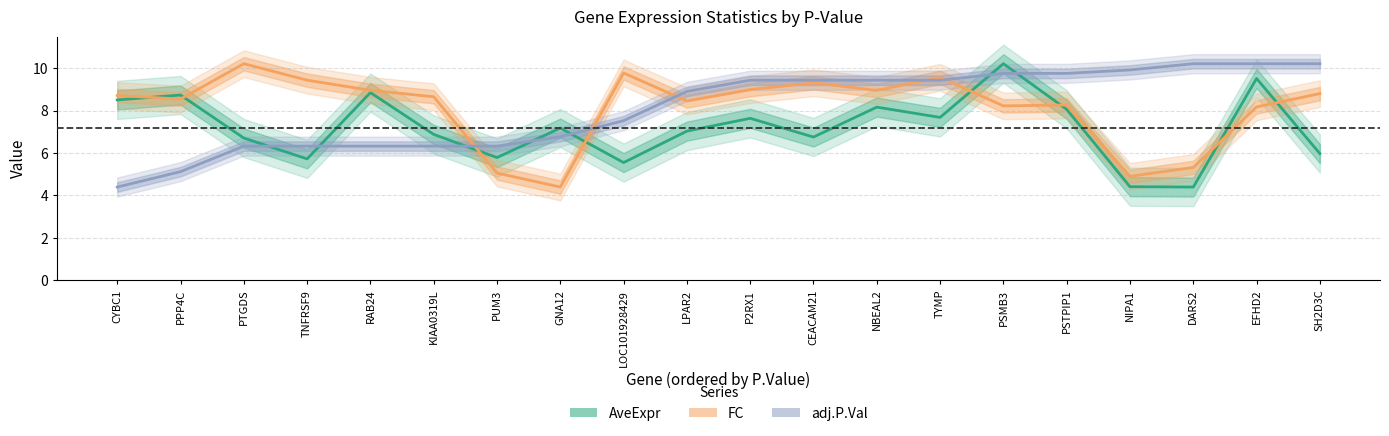

The value of adj.P.Val at KIAA0319L is 1.5. True or false?

False